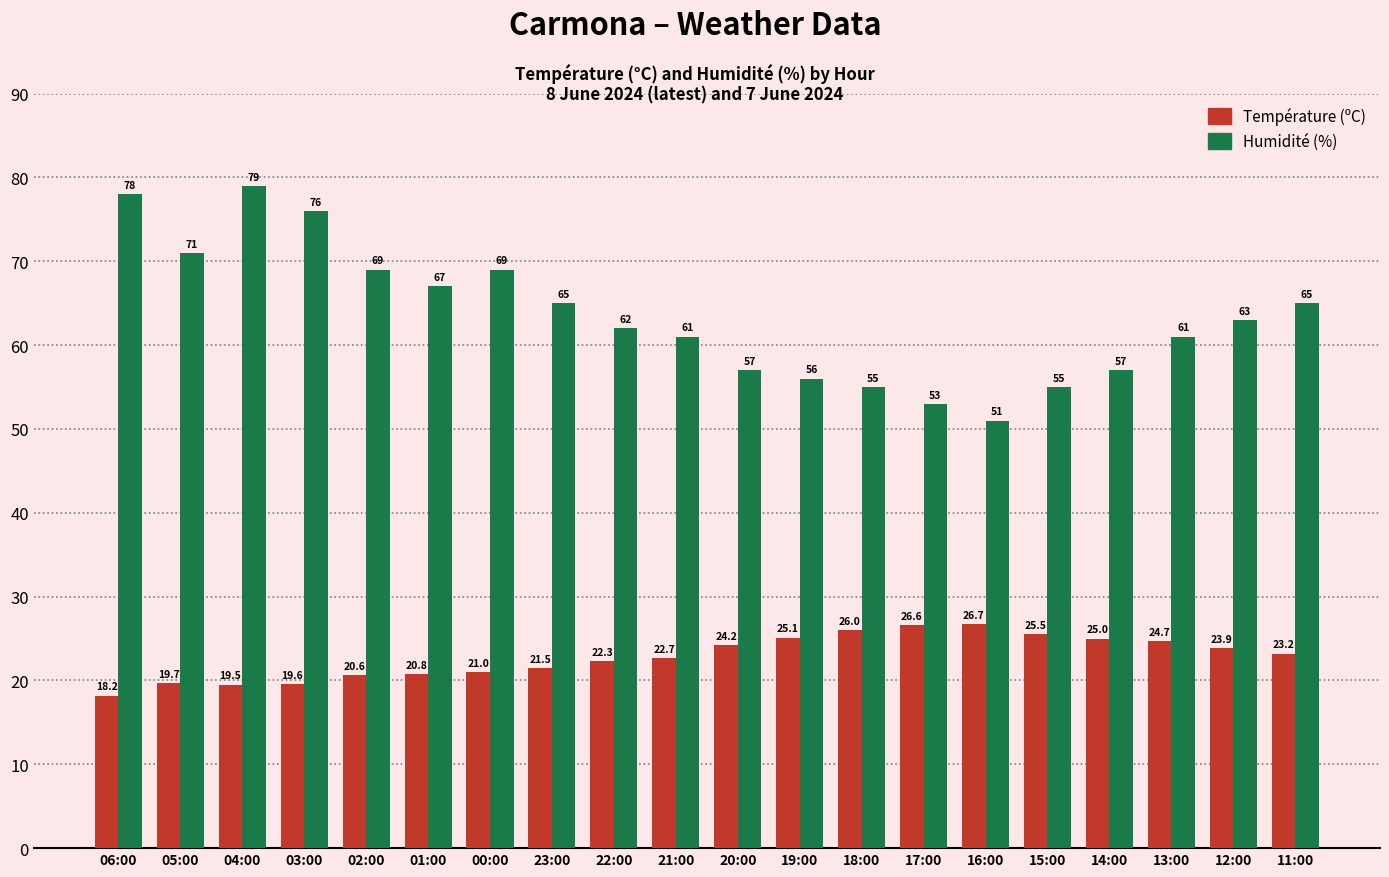

True or false: Température (ºC) has a value of 44.7 at 19:00.

False